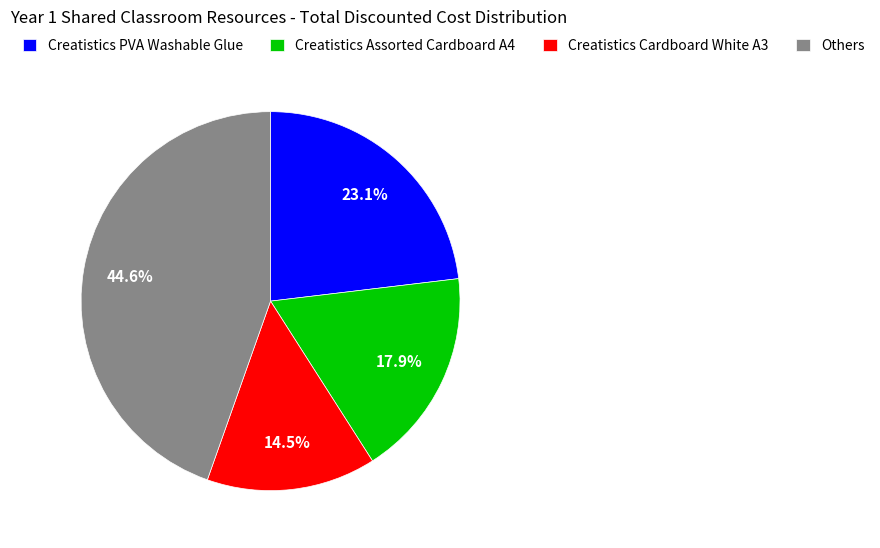

What is the total percentage of Others and Creatistics Cardboard White A3?

59.0%